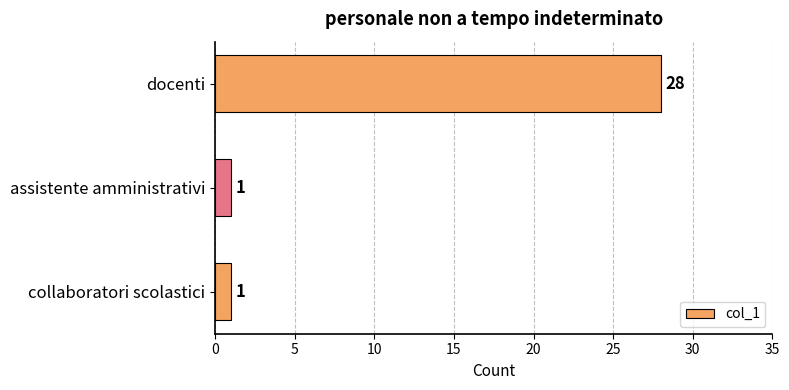

What is the maximum value shown in the chart?

28